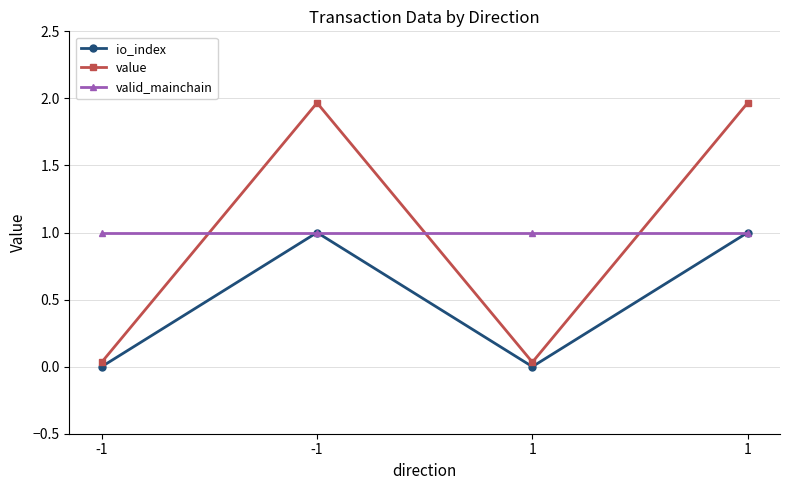

At which label is valid_mainchain closest to 1?

-1